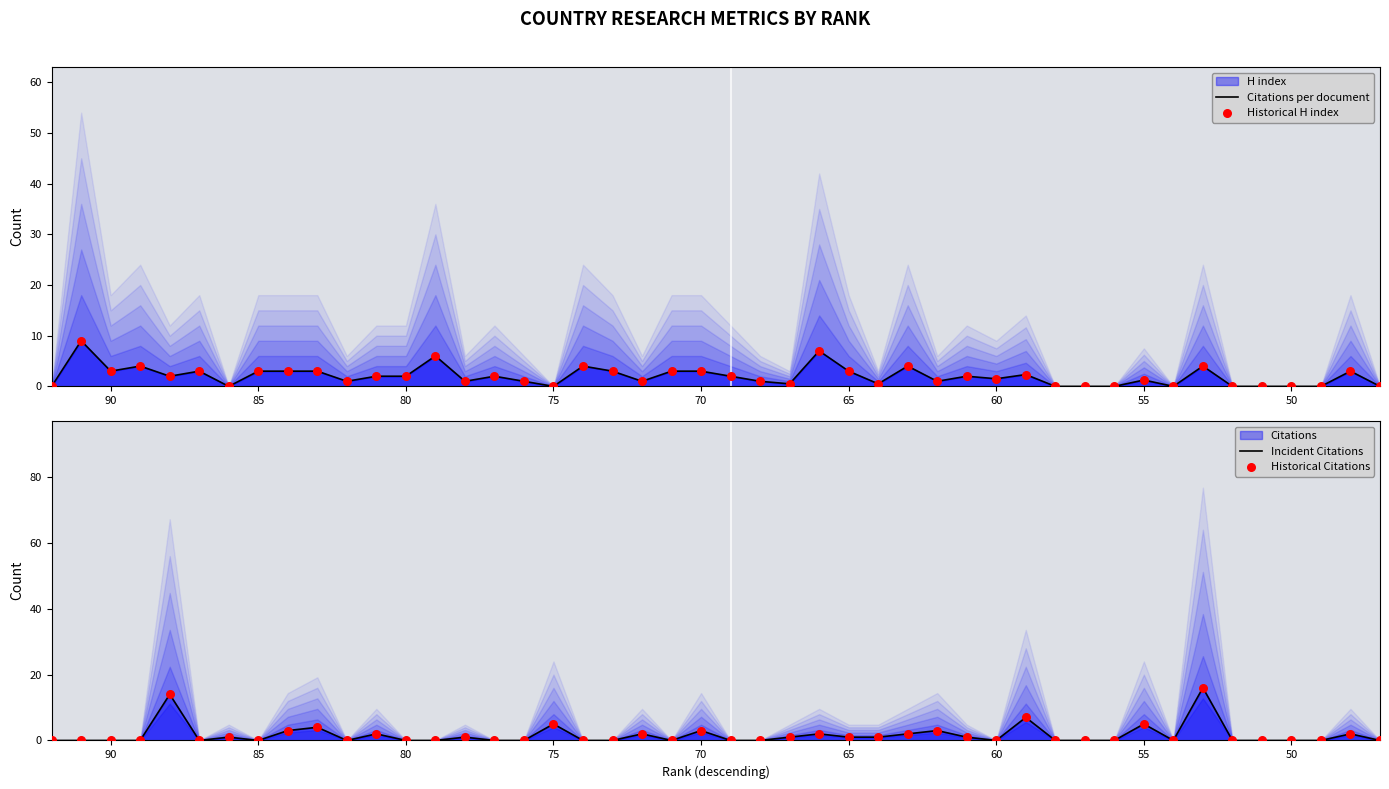

Which series has the largest Y range (max minus min)?

Citations